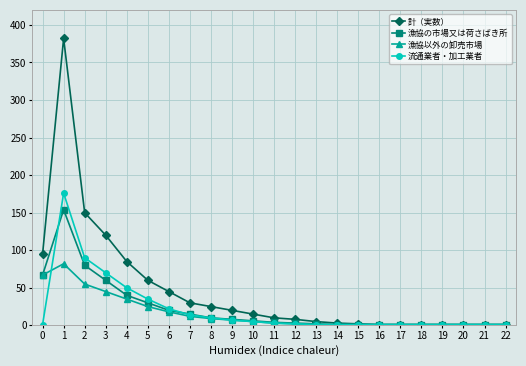

What is the greatest value displayed?

382